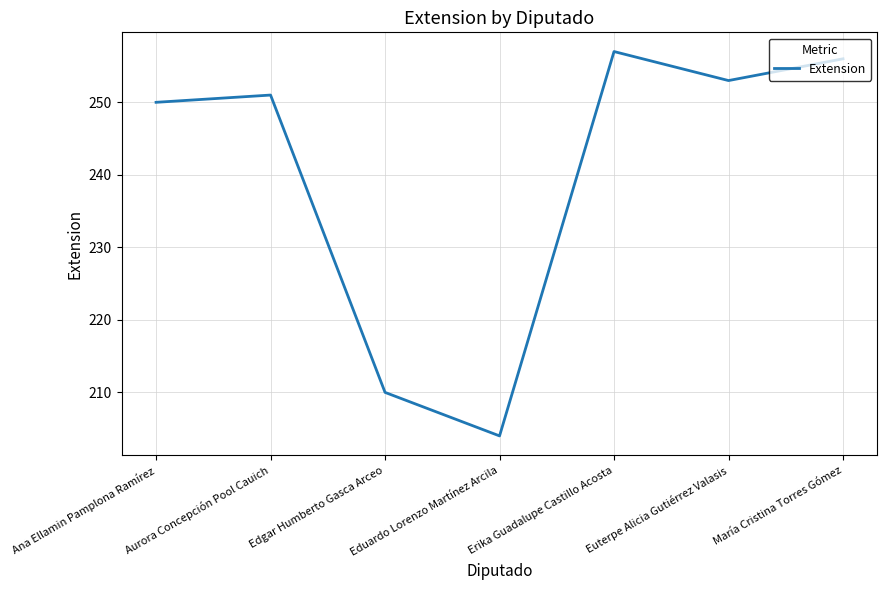

What position from the right is Erika Guadalupe Castillo Acosta?

3